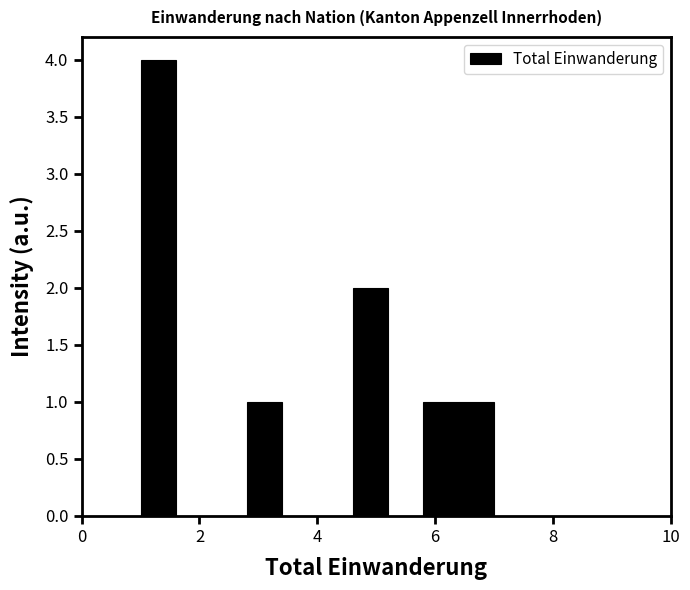

Around what value on the x-axis is the tallest bar? Give the approximate position of its centre, as read against the axis.

1.4